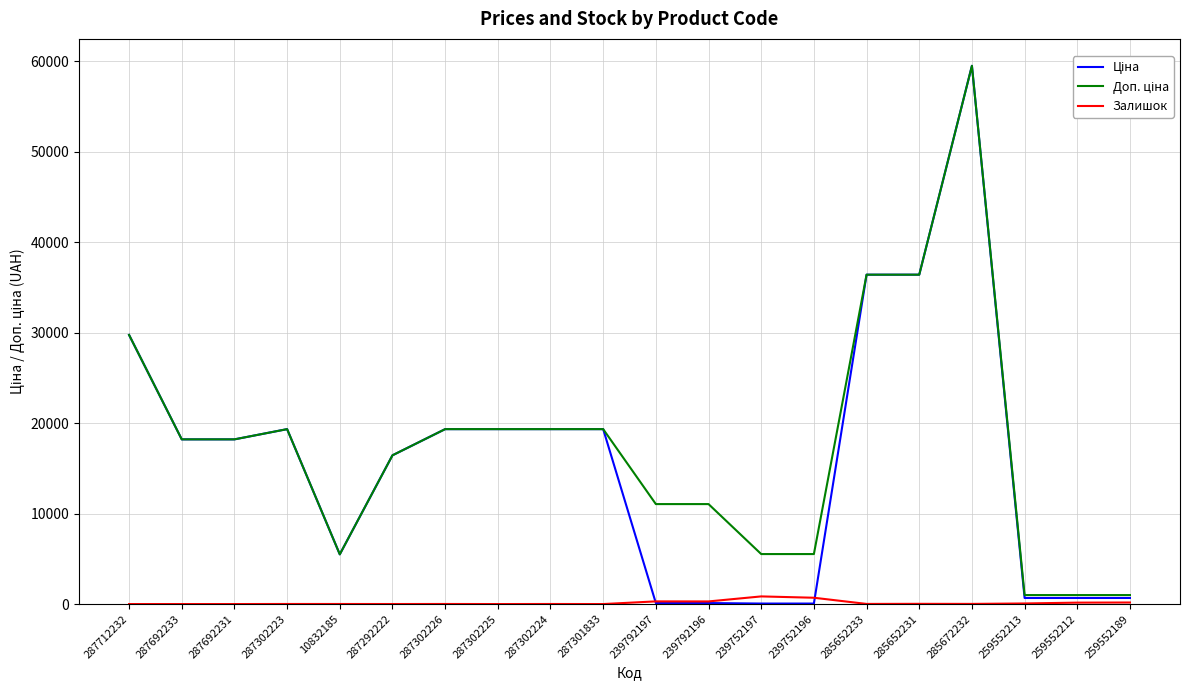

At which category is the sum across all series the highest?

285672232